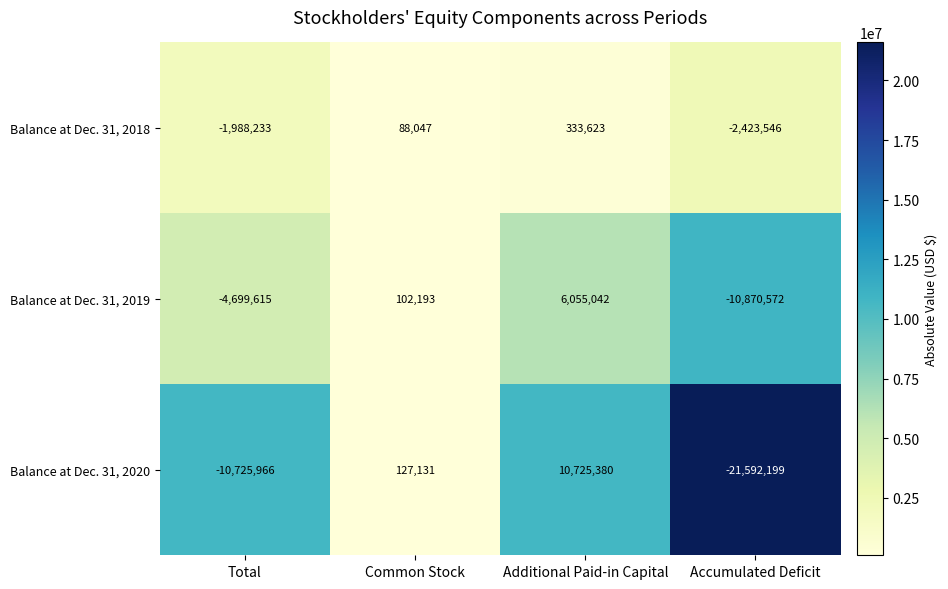

At which label is Balance at Dec. 31, 2019 closest to -2407765?

Total